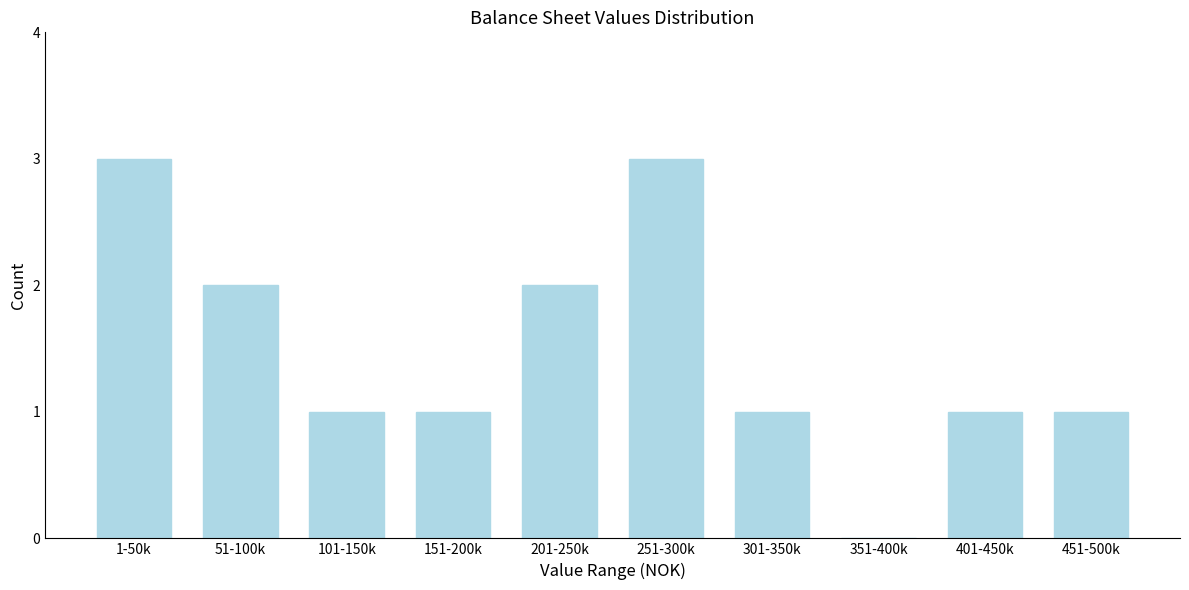

Reading left to right, list all the values displayed in this chart.

1-50k=3	51-100k=2	101-150k=1	151-200k=1	201-250k=2	251-300k=3	301-350k=1	351-400k=0	401-450k=1	451-500k=1